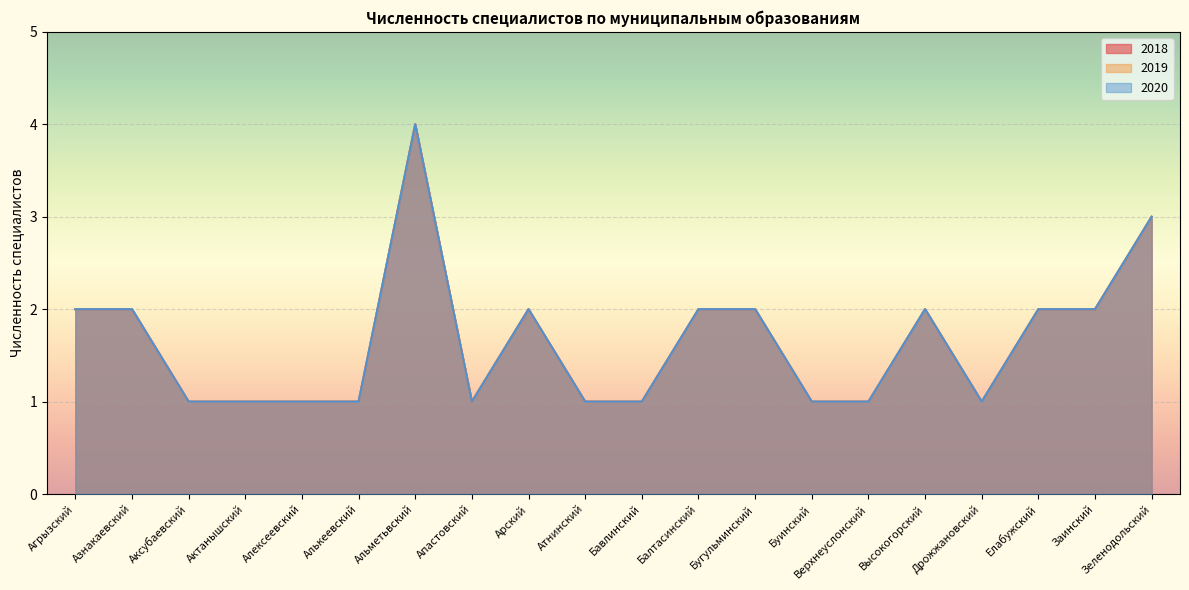

True or false: 2020 and 2019 cross at least once.

False